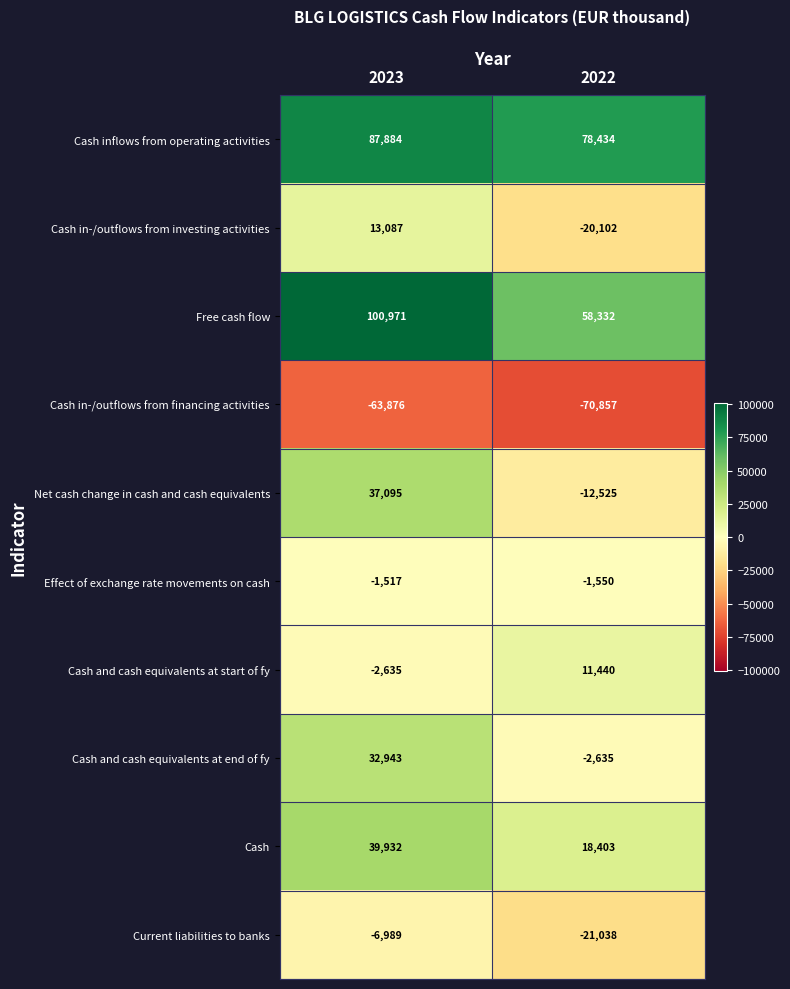

At which category is the sum across all series the highest?

2023